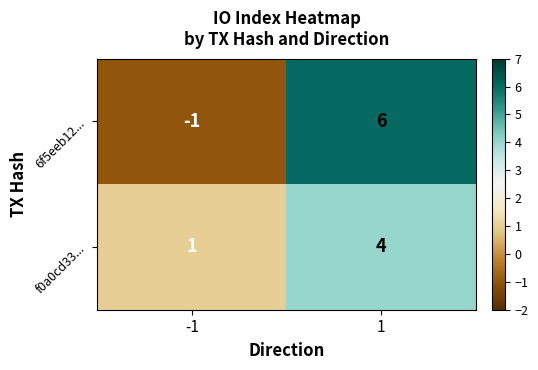

Which label corresponds to the largest value in the chart?

1